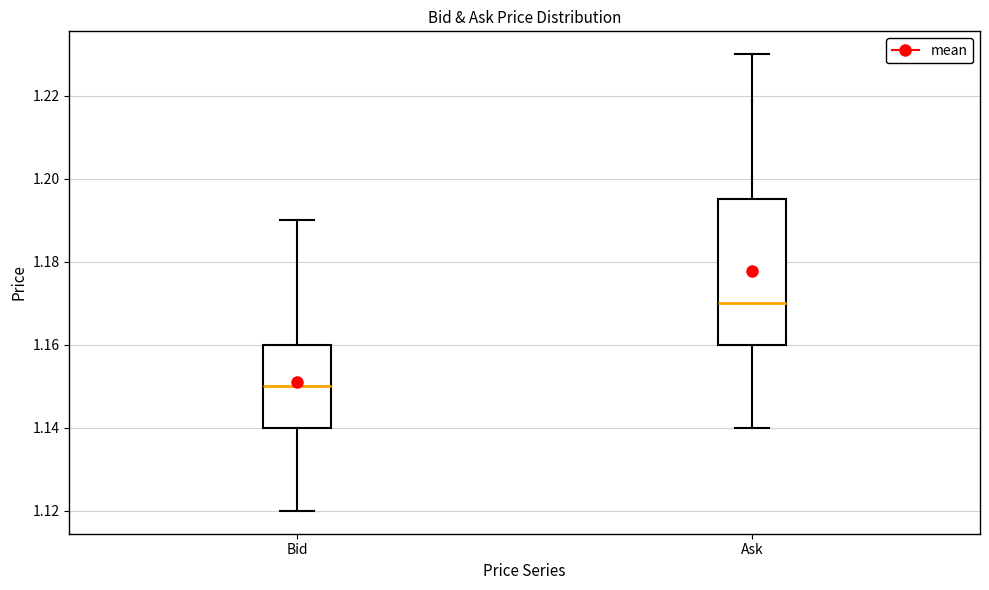

Where is the lower edge of the box for Ask on the y-axis? The values are not printed on the chart, so give them approximately, as read against the axis.

1.160